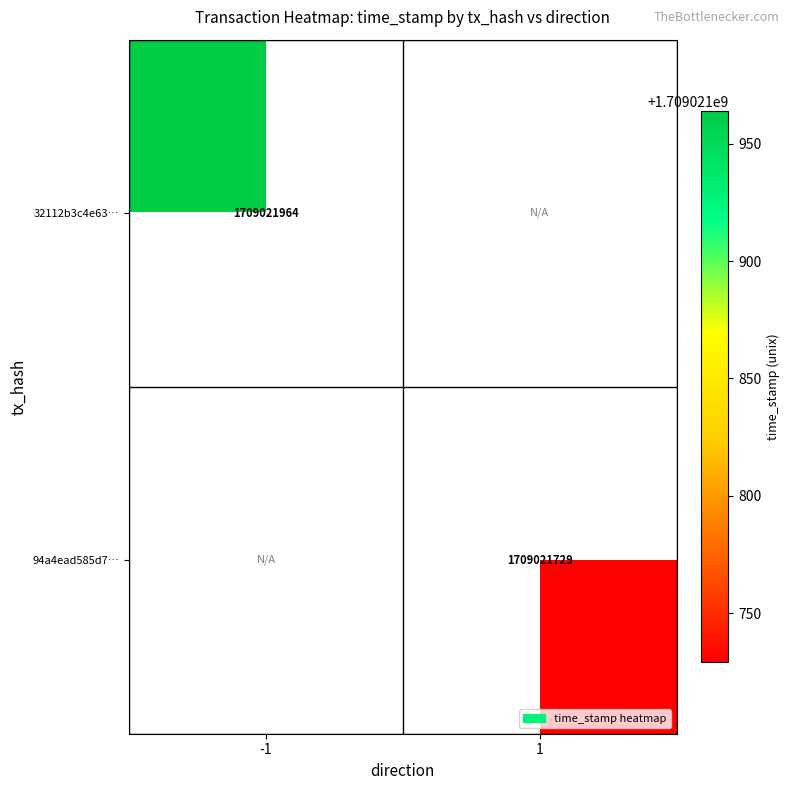

What is the sum of the 32112b3c4e6311e86252044b2fbe4719ca321b3 values at -1 and 1?

1709021964